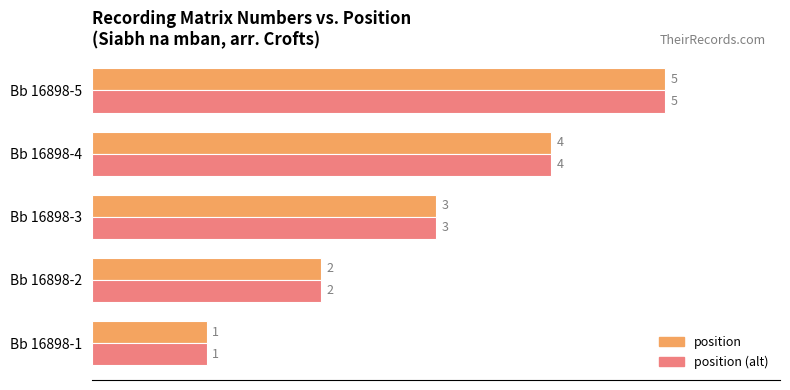

What is the total value across all series at Bb 16898-2?

4